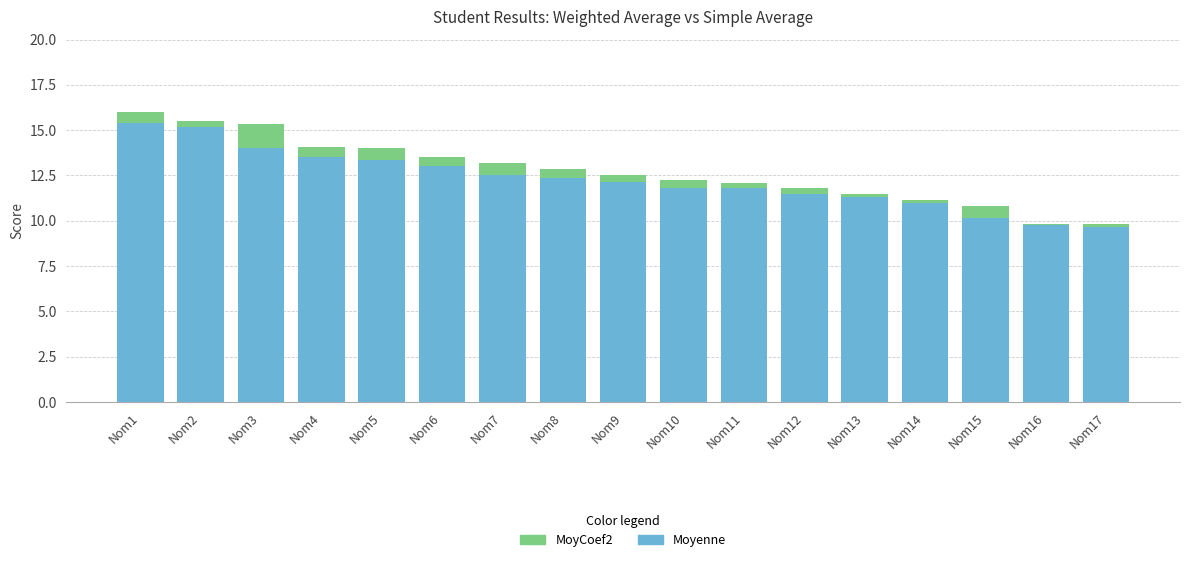

Is the value of Moyenne at Nom3 greater than the value of MoyCoef2 at Nom2?

Yes